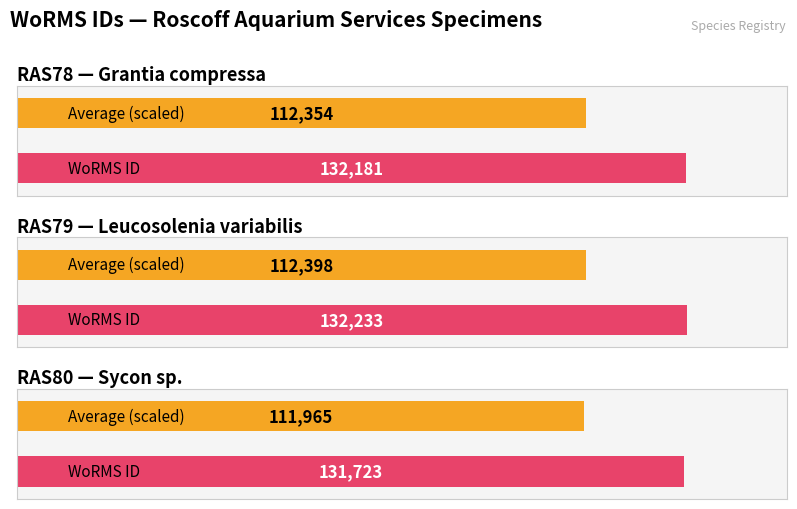

How many data points are less than 132181?

1